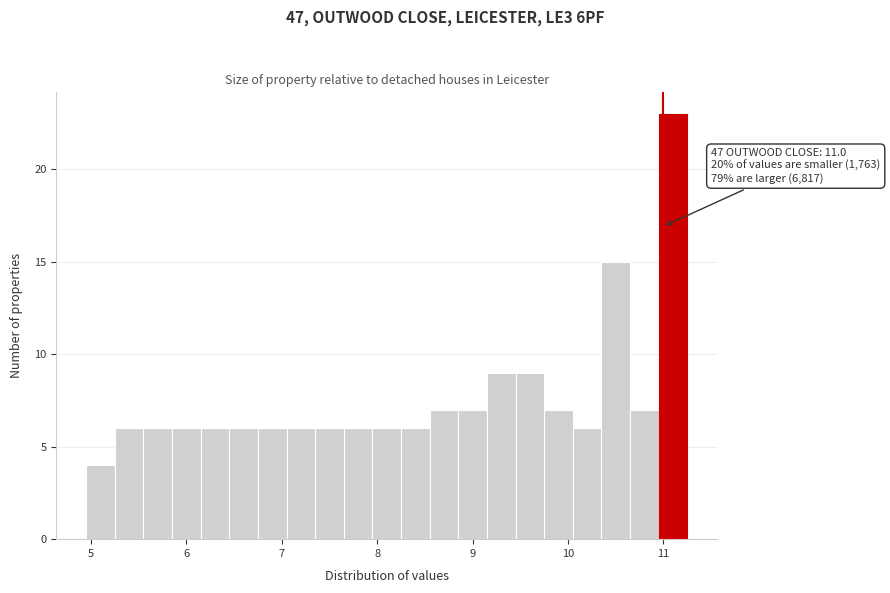

Around what value on the x-axis is the tallest bar? Give the approximate position of its centre, as read against the axis.

11.1